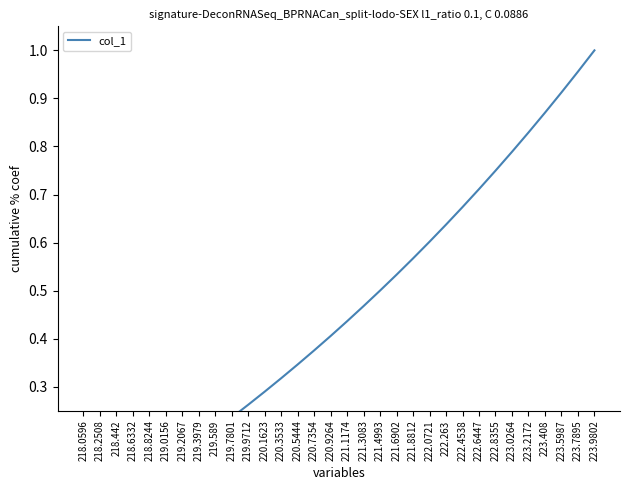

At which category does the chart reach its peak across all series?

223.9802